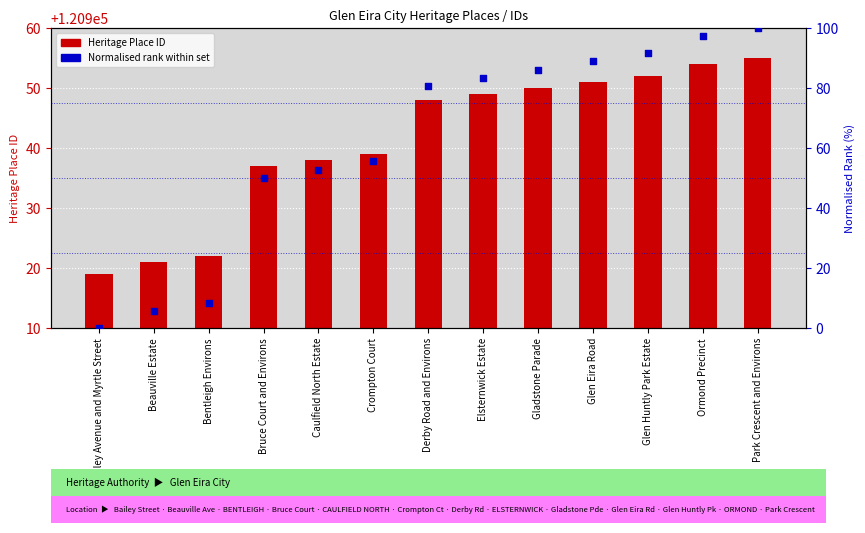

What is the total value across all series at Crompton Court?

120994.6